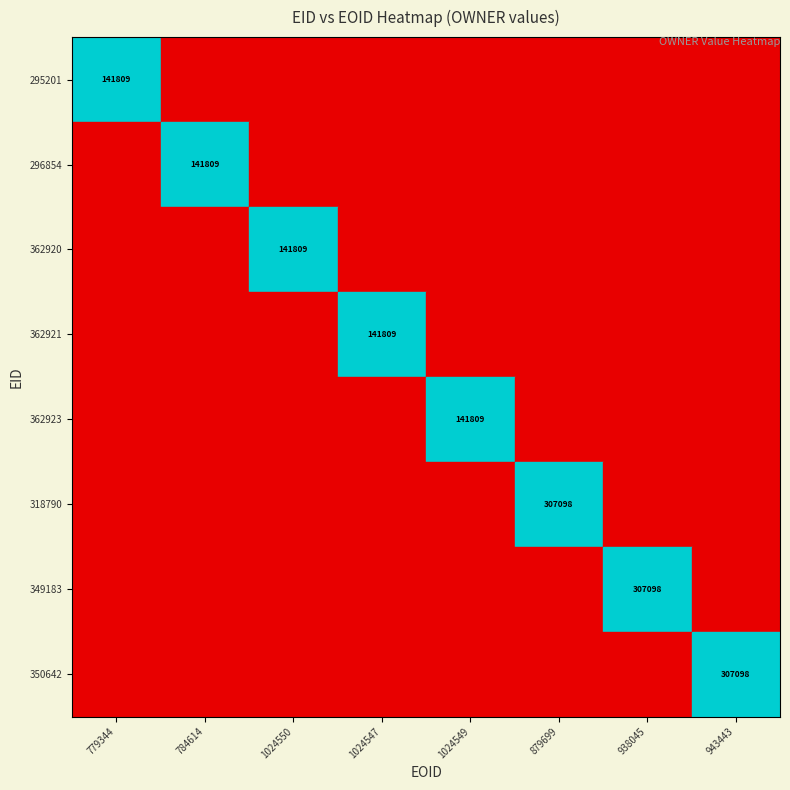

What is the average value of the 349183 series?

216705.6